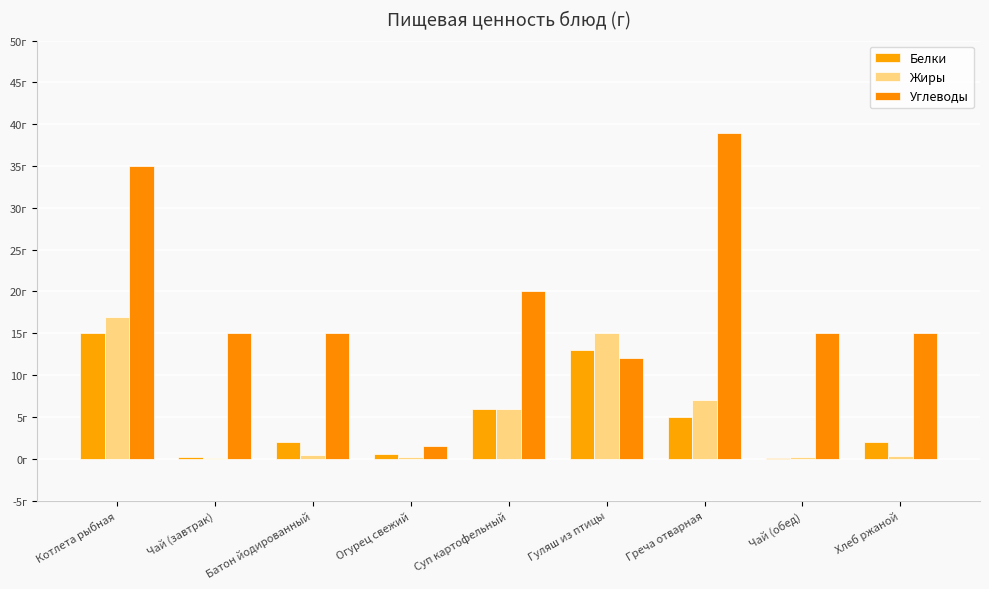

What is the label of the 7th bar from the right?

Батон йодированный